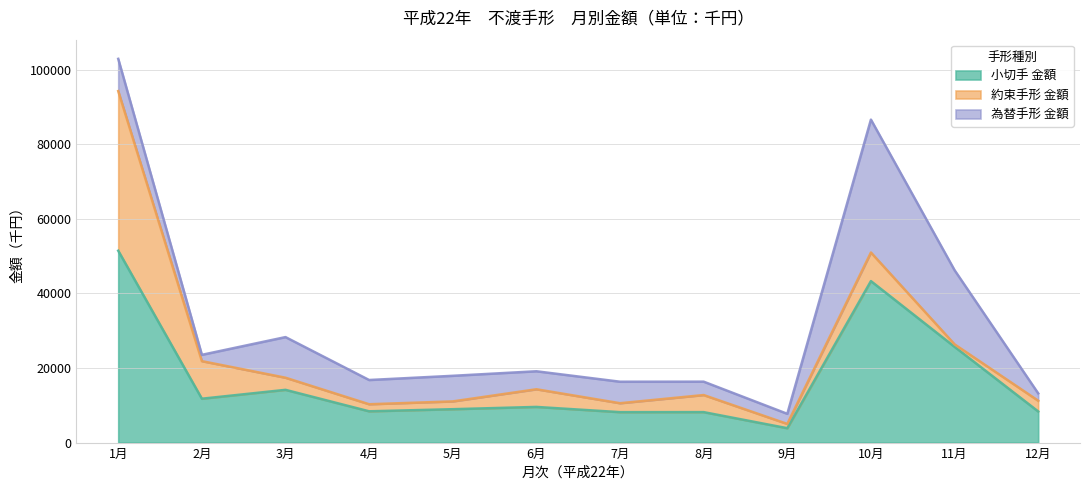

True or false: 小切手 金額 has more than 1 interior local peaks.

True